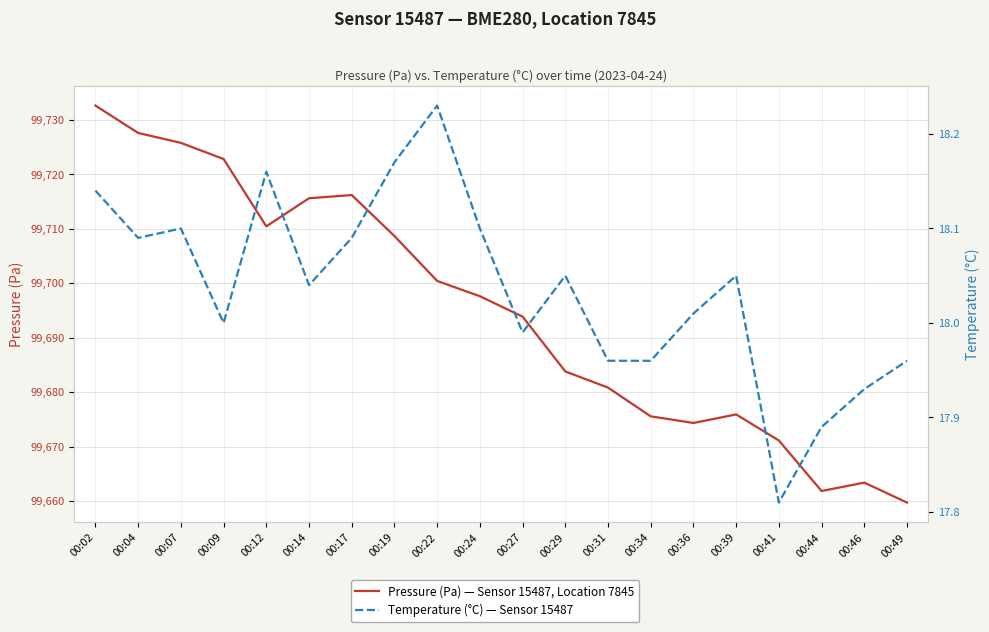

Between 00:27 and 00:07, which is larger?

00:07